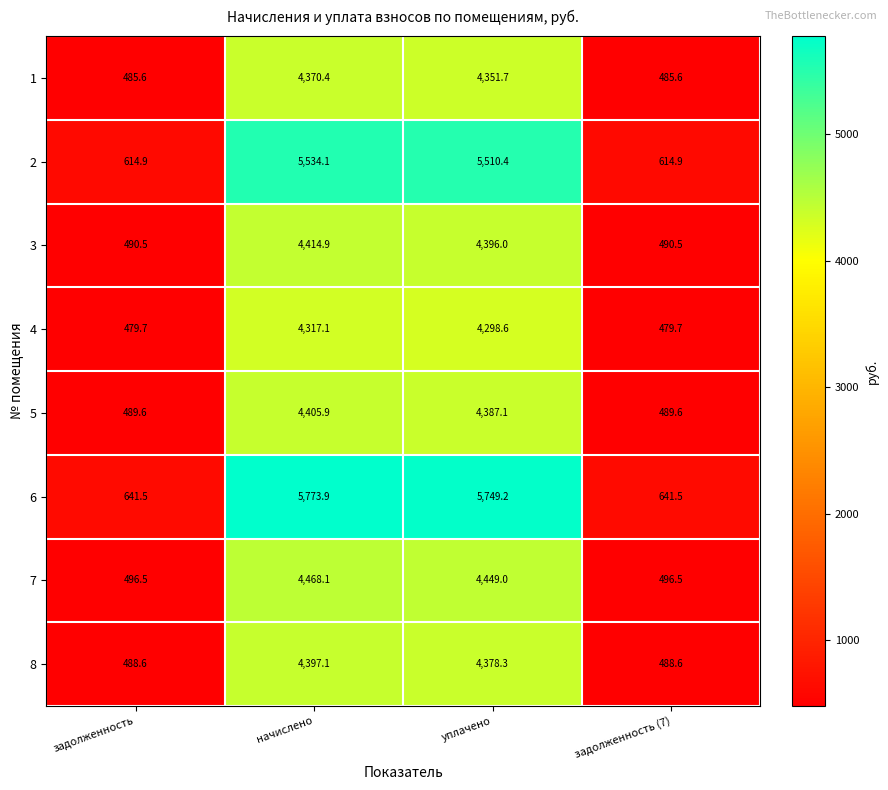

Which series has the largest range (max minus min)?

6